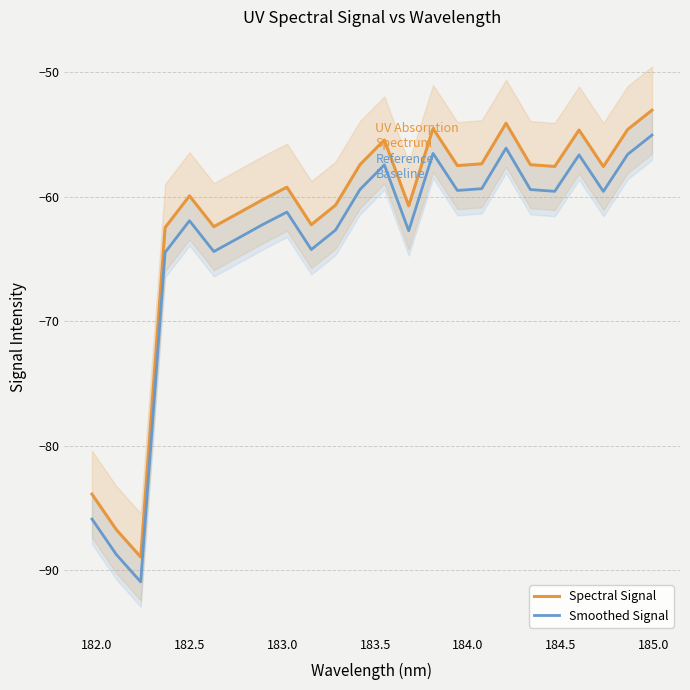

How many interior local valleys does the Spectral Signal series have?

7